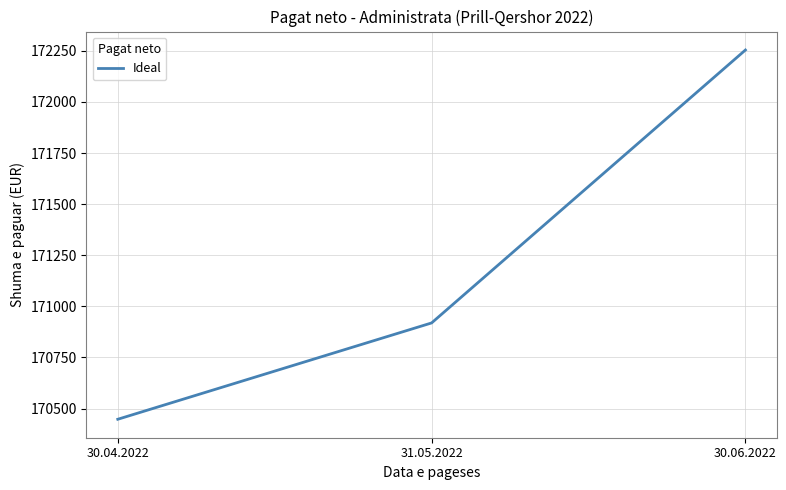

The value at 31.05.2022 is 70404.3. True or false?

False